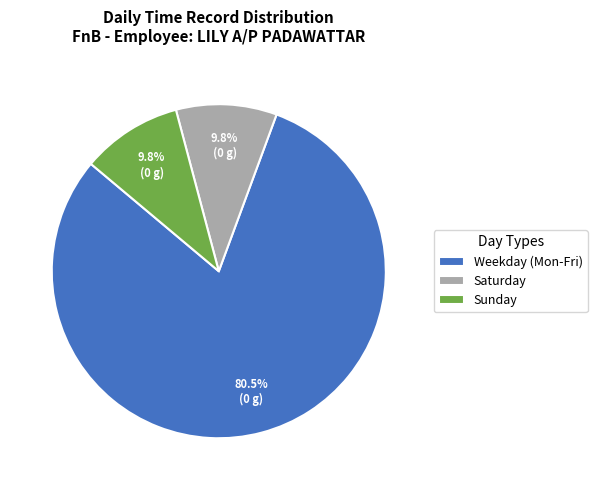

Which category has the biggest portion of the pie?

Weekday (Mon-Fri)